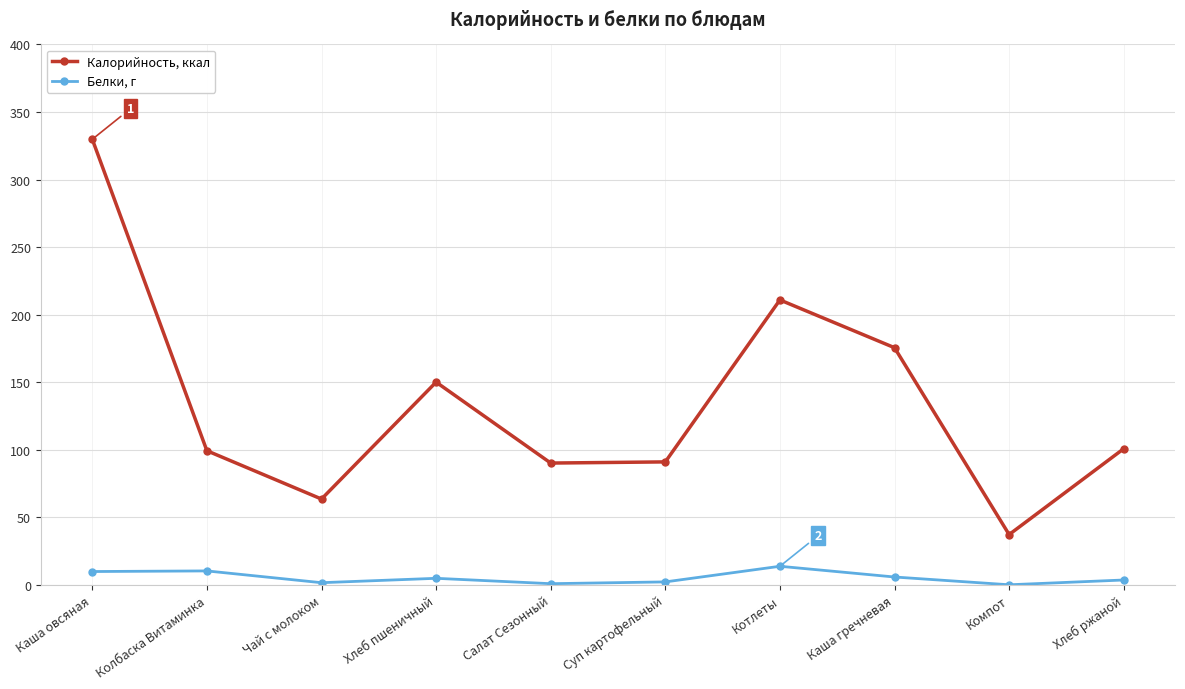

What is the difference between the highest and lowest values at Колбаска Витаминка?

89.0